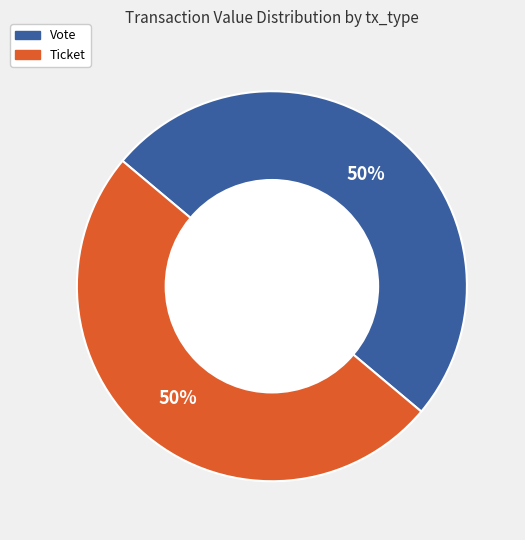

What is the ratio of the value at Ticket to the value at Vote?

1.0